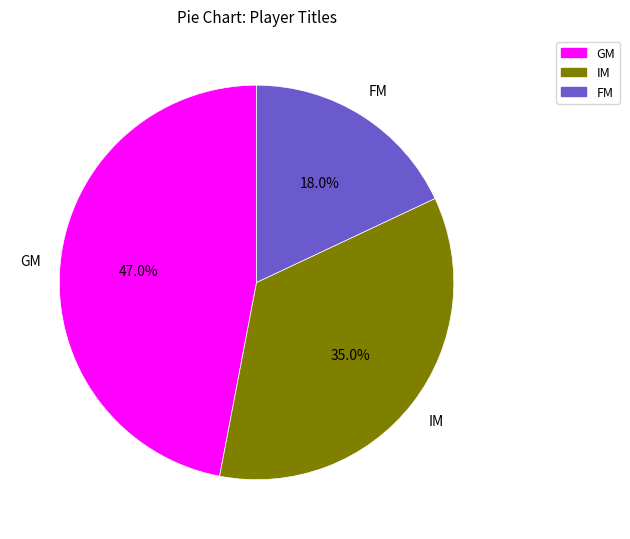

Does any single category account for the majority?

No